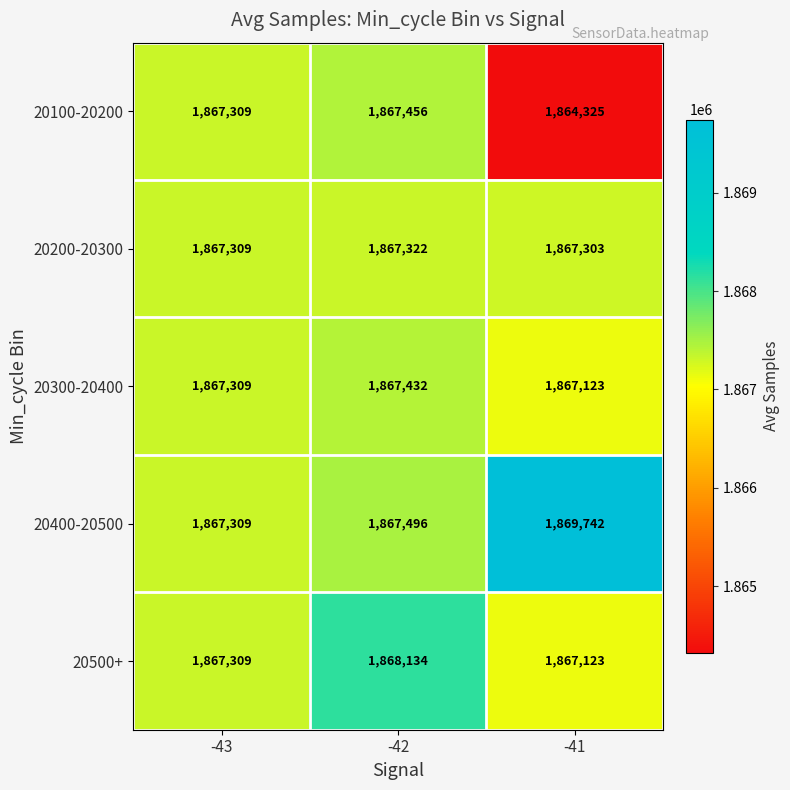

What value does the 20200-20300 series have at -42, to the nearest 5?

1867320